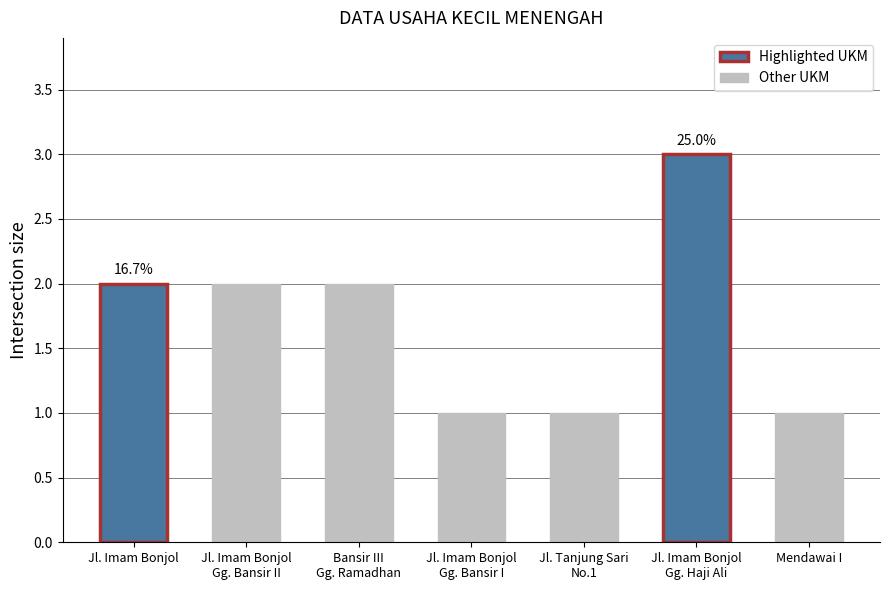

What is the sum of all values?

12